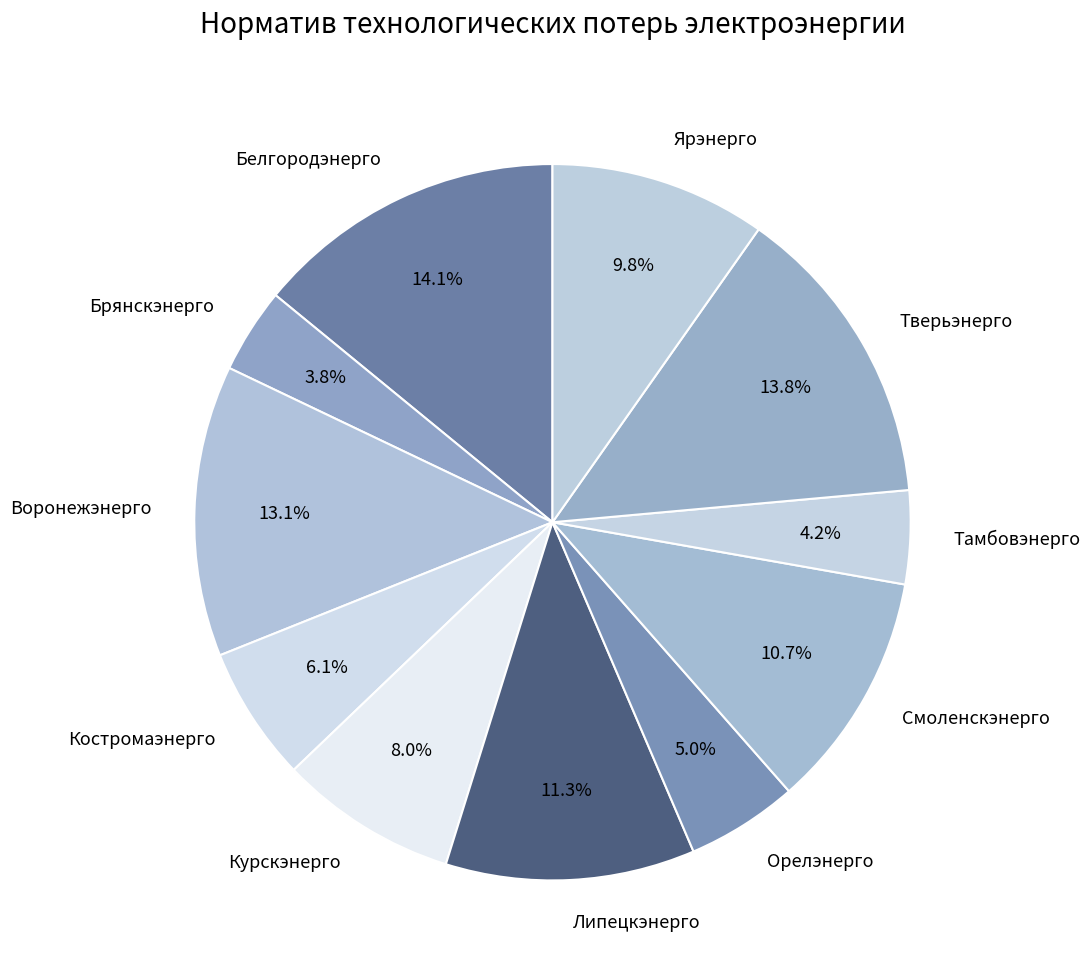

What is the ratio of the value at Ярэнерго to the value at Смоленскэнерго?

0.9